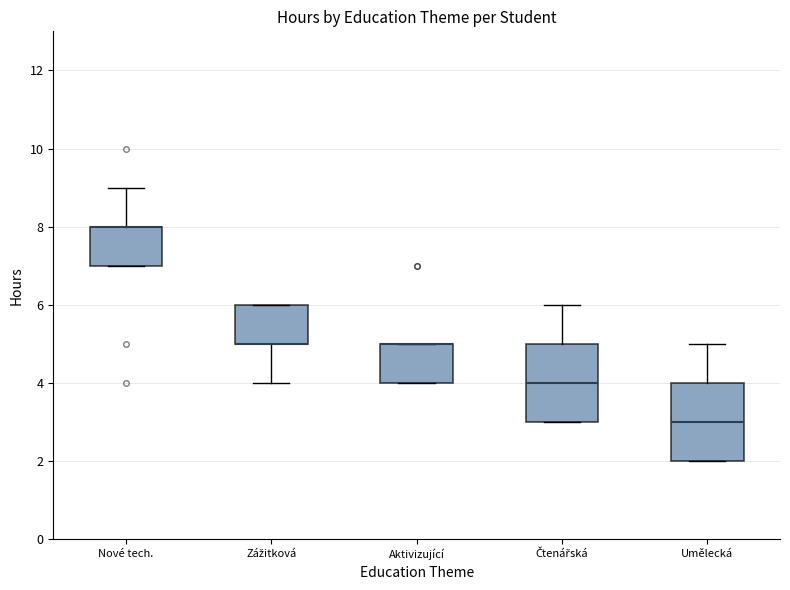

Reading left to right, transcribe this box plot: for each box, give where its median line is, the range the box spans, and where its two whiskers end, as read against the y-axis. The values are not printed on the chart, so give them approximately, as read against the axis.

Nové tech.: median 8 (drawn on the box's upper edge), box 7 to 8, whiskers 7 to 9
Zážitková: median 5 (drawn on the box's lower edge), box 5 to 6, whiskers 4 to 6
Aktivizující: median 5 (drawn on the box's upper edge), box 4 to 5, whiskers 4 to 5
Čtenářská: median 4, box 3 to 5, whiskers 3 to 6
Umělecká: median 3, box 2 to 4, whiskers 2 to 5